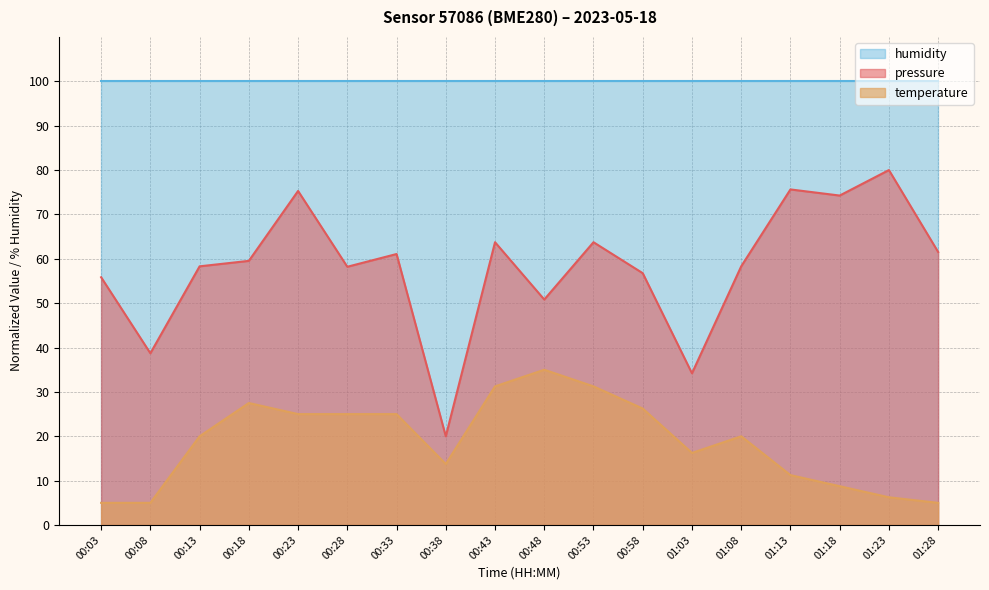

Rank the series by their maximum value, from highest to lowest.

humidity, pressure, temperature